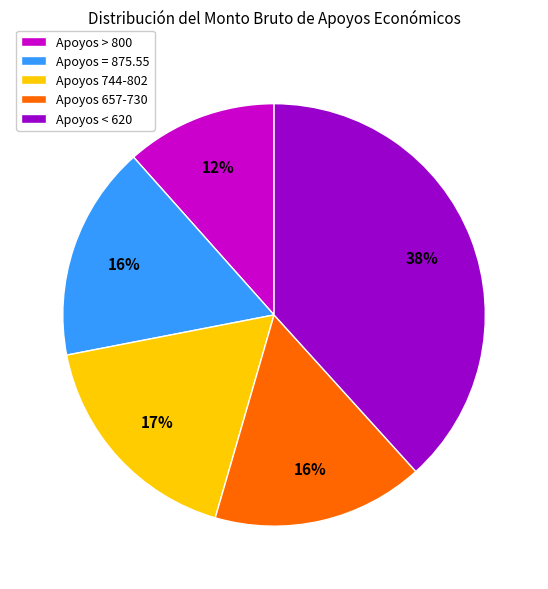

Is it true that Apoyos > 800 is 1% of the pie?

False